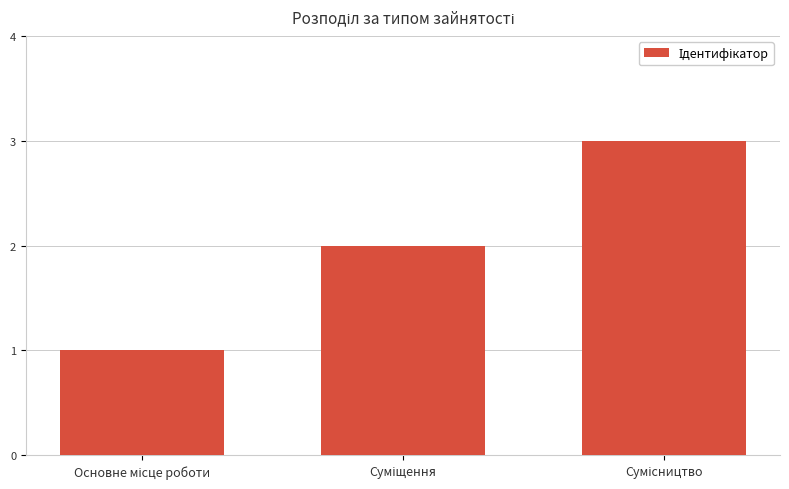

What is the greatest value displayed?

3